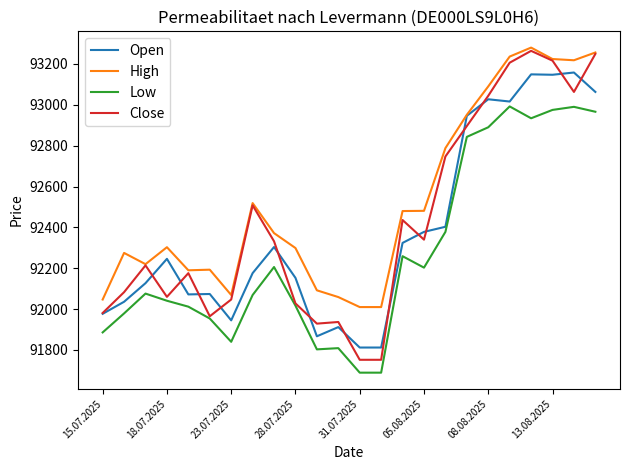

Which series has the largest total across all categories?

High